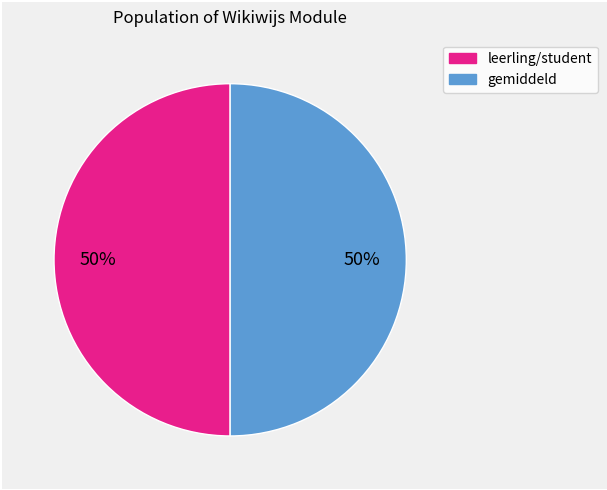

To the nearest percent, what is the average slice percentage?

50%